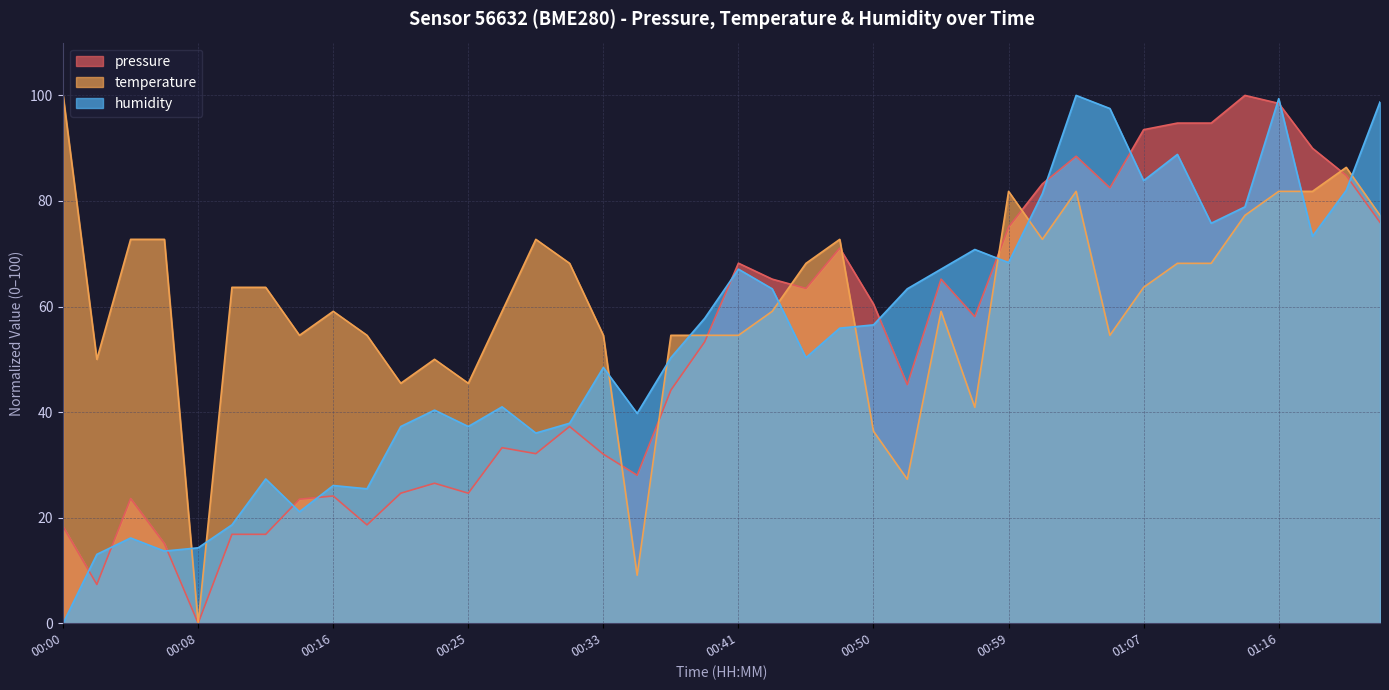

What is the difference between the second highest and second lowest values in the pressure series?

91.1